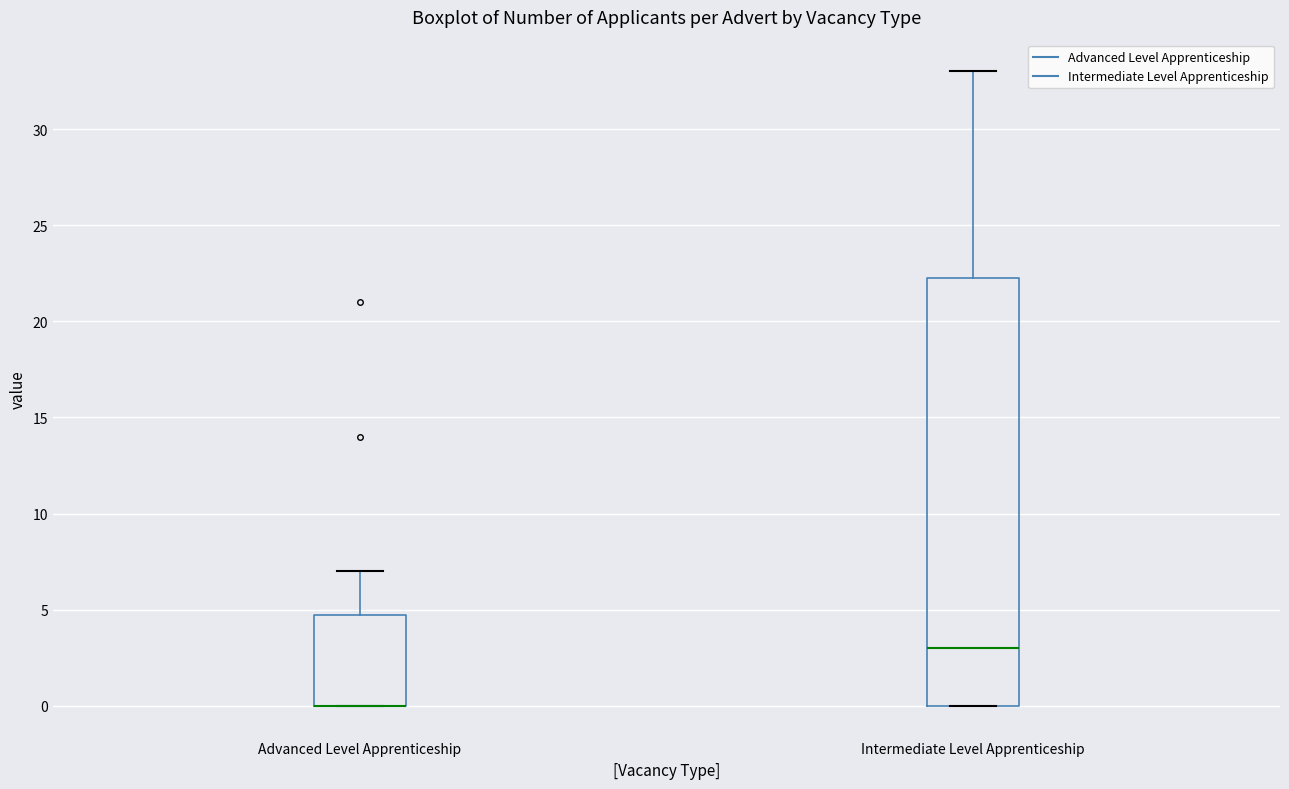

Where does the upper whisker of the box for Advanced Level Apprenticeship end on the y-axis? The values are not printed on the chart, so give them approximately, as read against the axis.

7.0